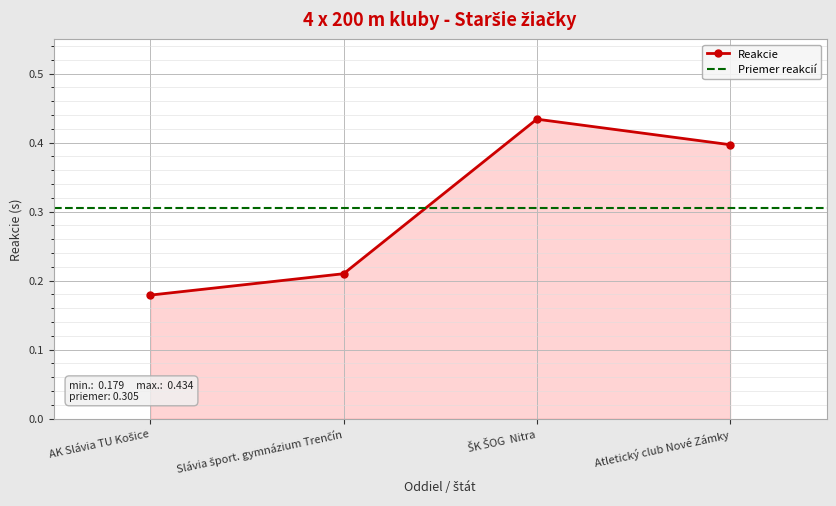

Reading left to right, extract all data points from this chart.

0.2	0.2	0.4	0.4